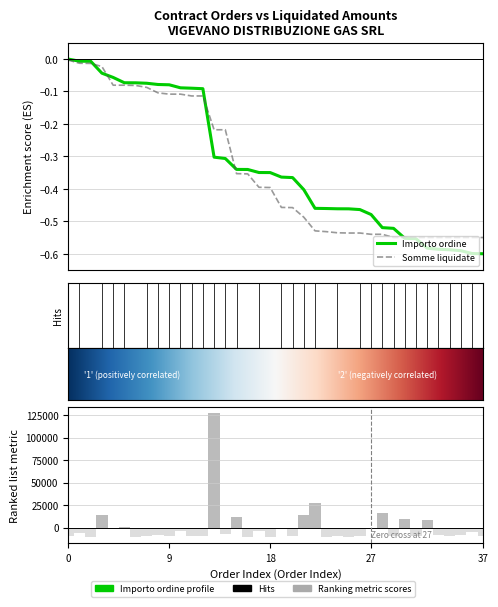

Rank the categories by value from highest to lowest.

14, 23, 29, 22, 4, 16, 31, 33, 6, 28, 20, 5, 18, 11, 37, 2, 15, 9, 34, 36, 27, 30, 13, 21, 35, 8, 32, 12, 1, 10, 25, 38, 24, 17, 7, 19, 26, 3